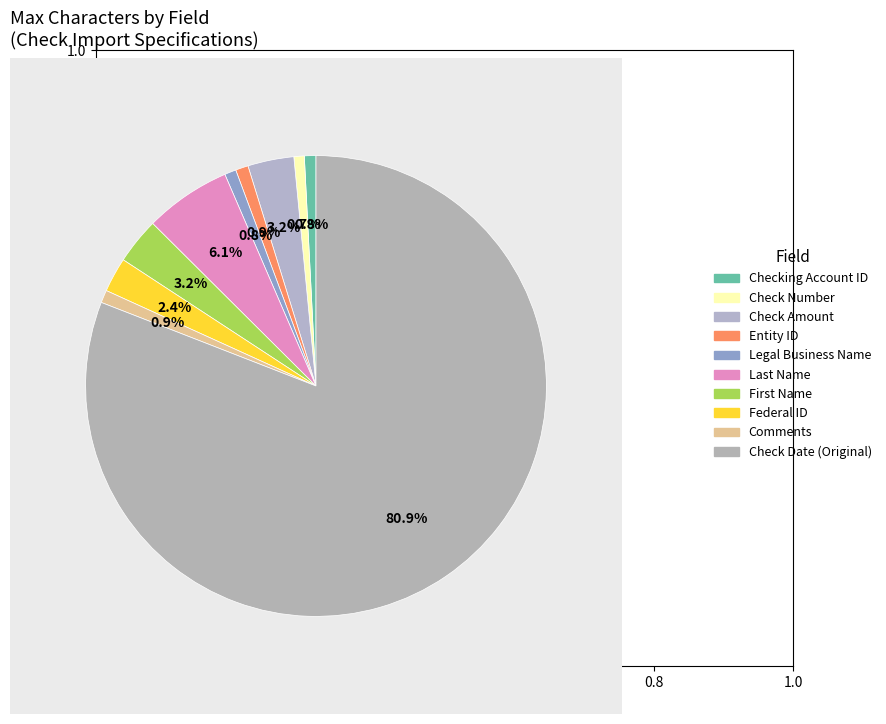

Which category accounts for the majority?

Check Date (Original)